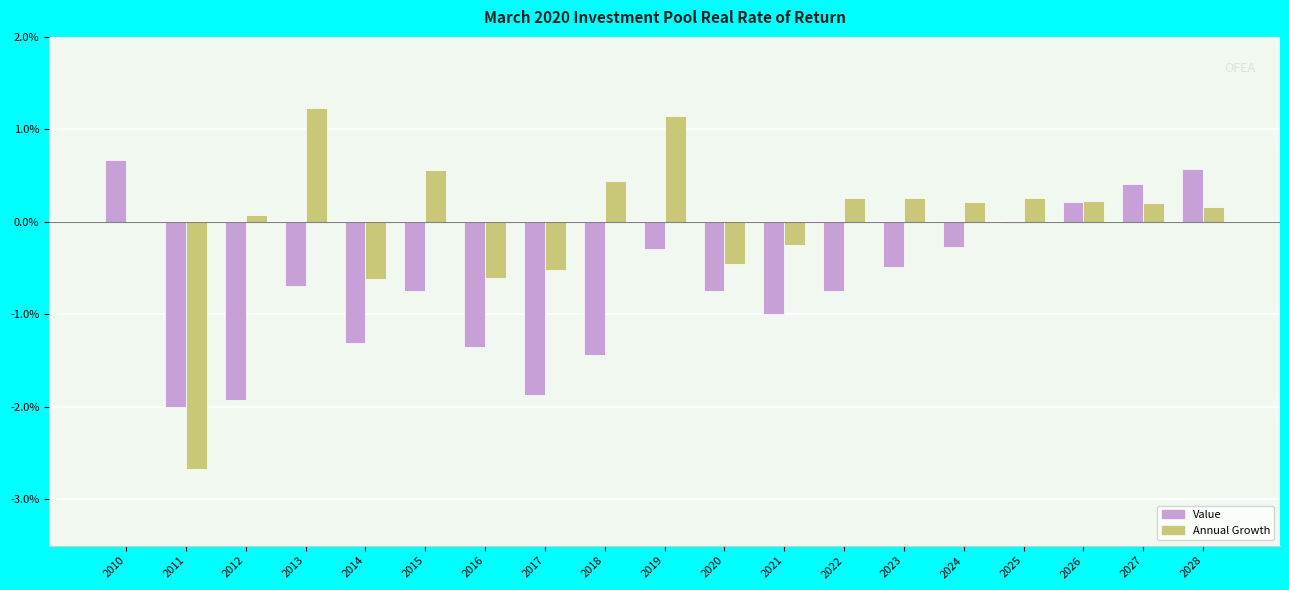

What are all the series names shown in the legend?

Value, Annual Growth